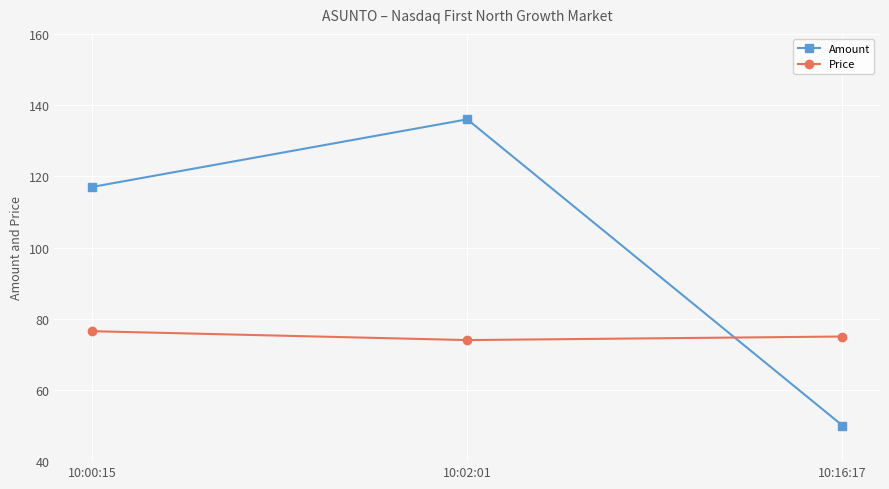

What is the greatest value displayed?

136.0